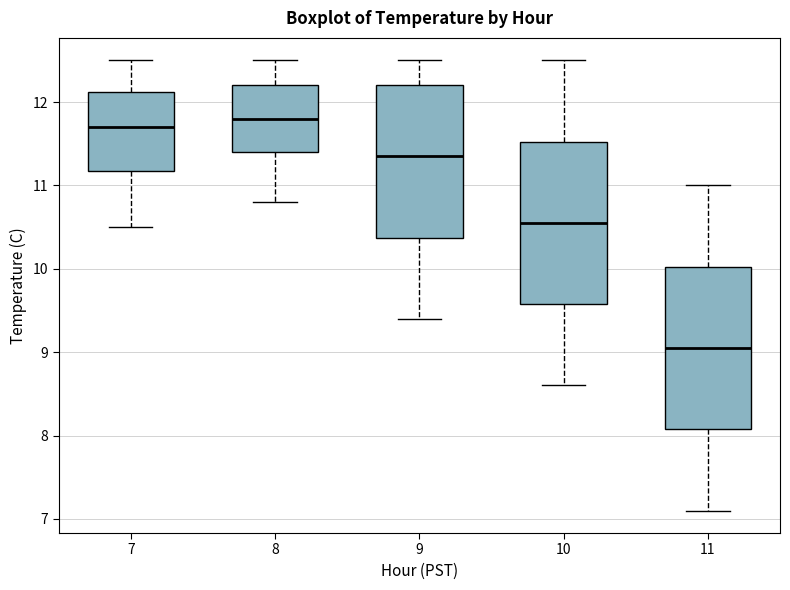

Where is the upper edge of the box at x = 11 on the y-axis? The values are not printed on the chart, so give them approximately, as read against the axis.

10.0